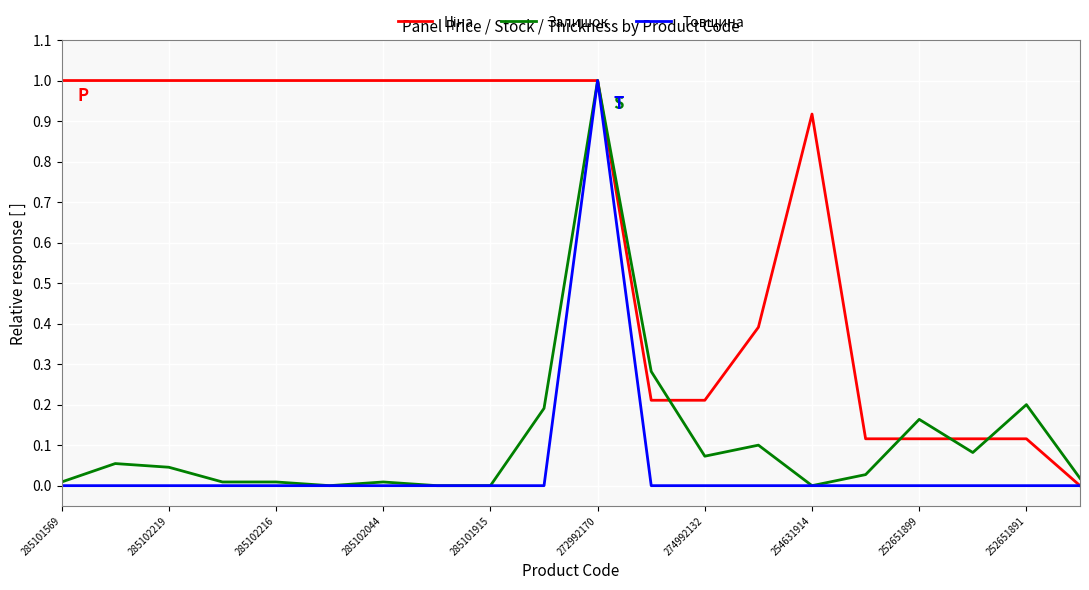

How many lines are shown in the chart?

3